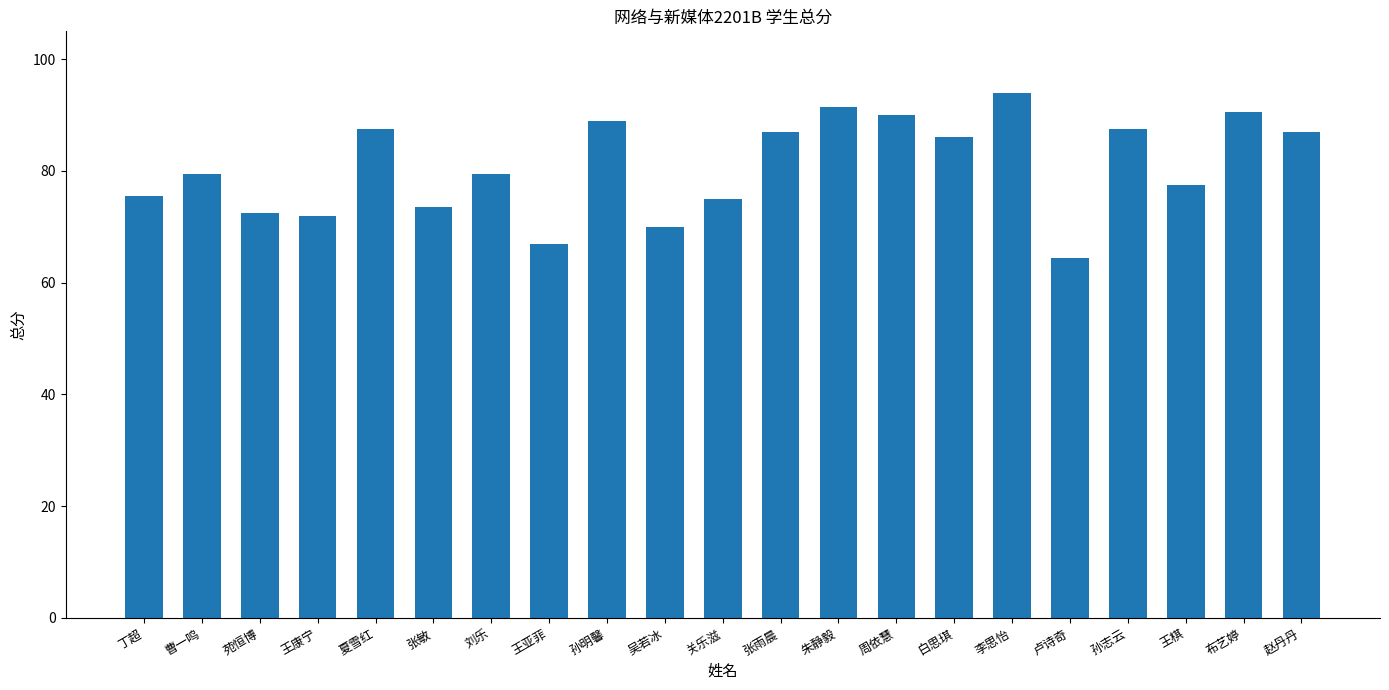

The chart shows a value of 141.7 at 刘乐. True or false?

False